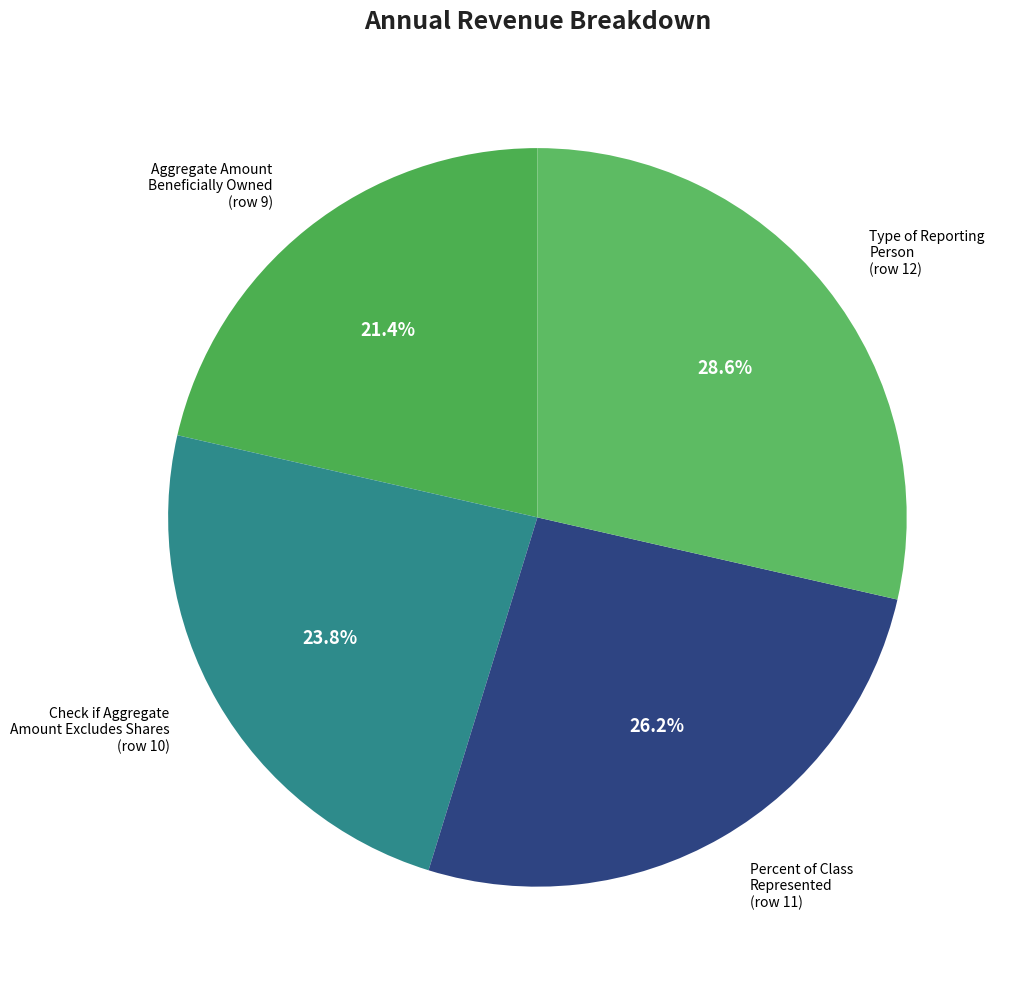

How many segments does this pie chart have?

4